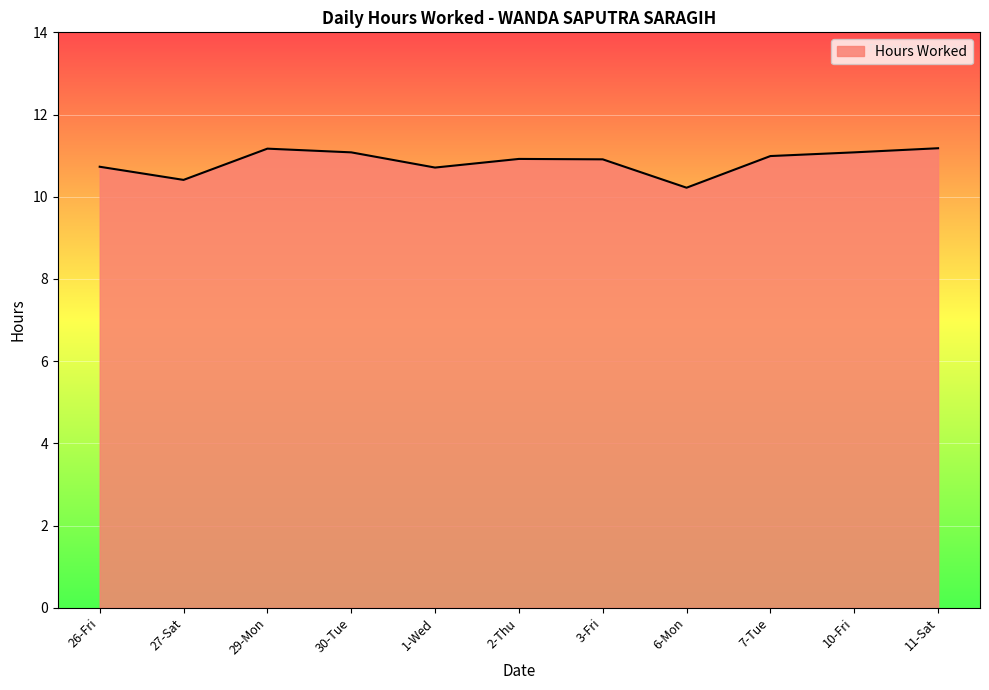

What position from the right is 3-Fri?

5